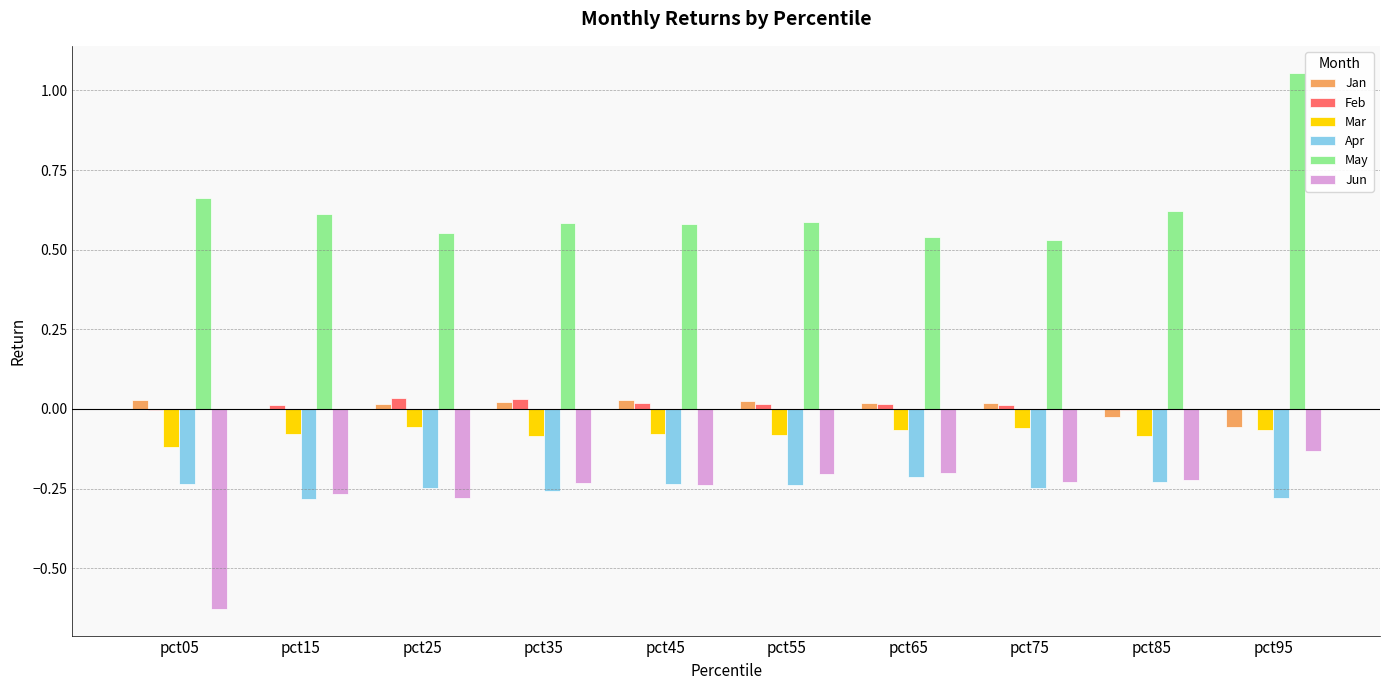

Which series has the widest spread of values?

May